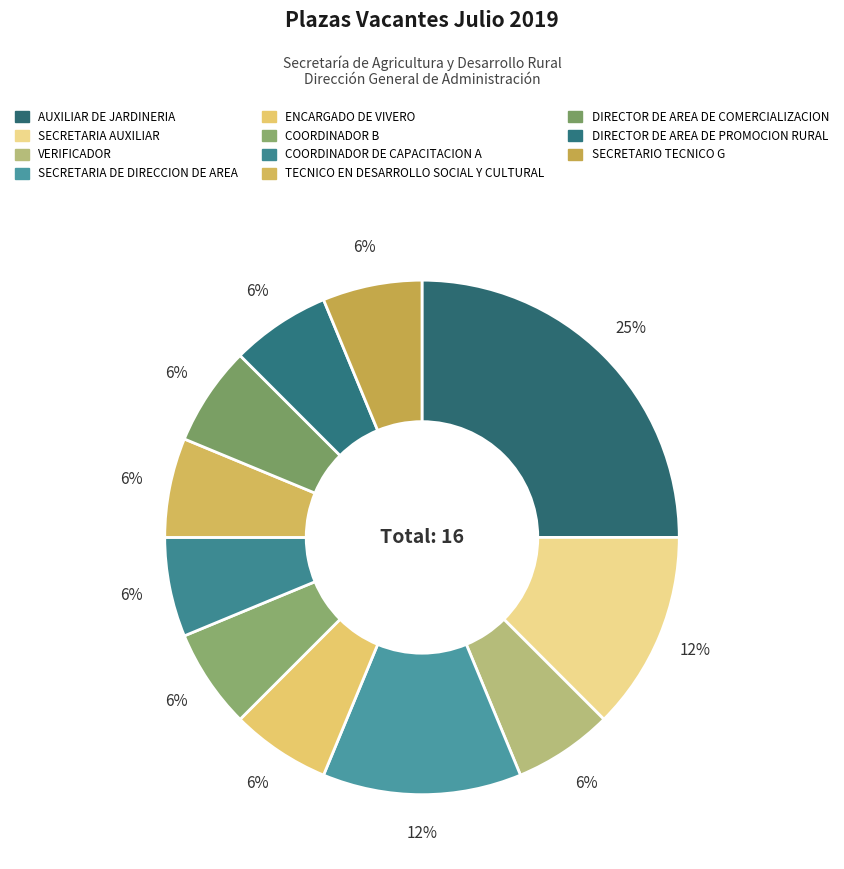

Is it true that SECRETARIO TECNICO G is 1% of the pie?

False